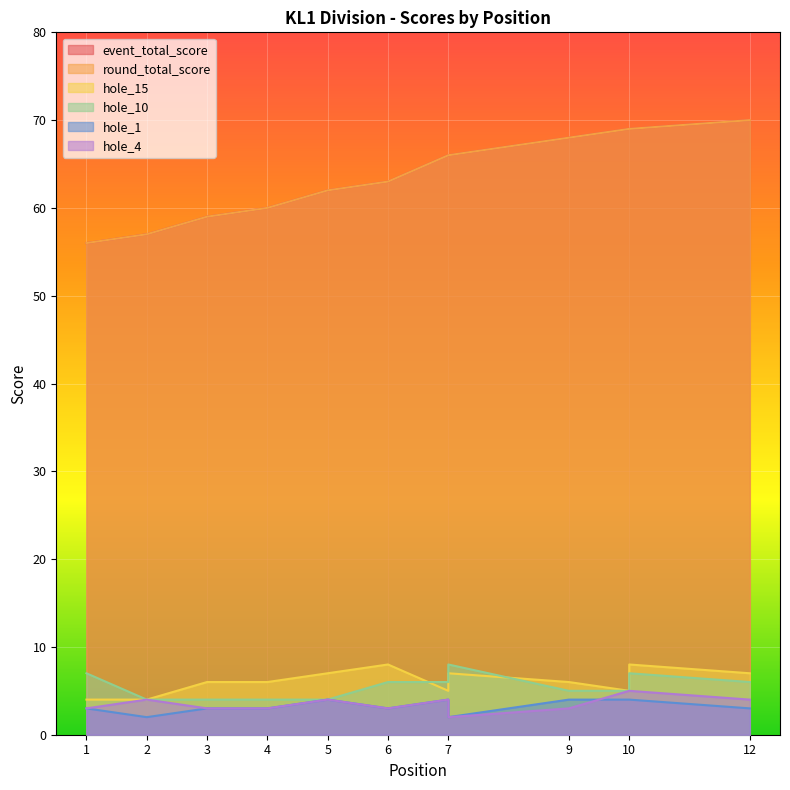

At which category is the sum across all series the highest?

10